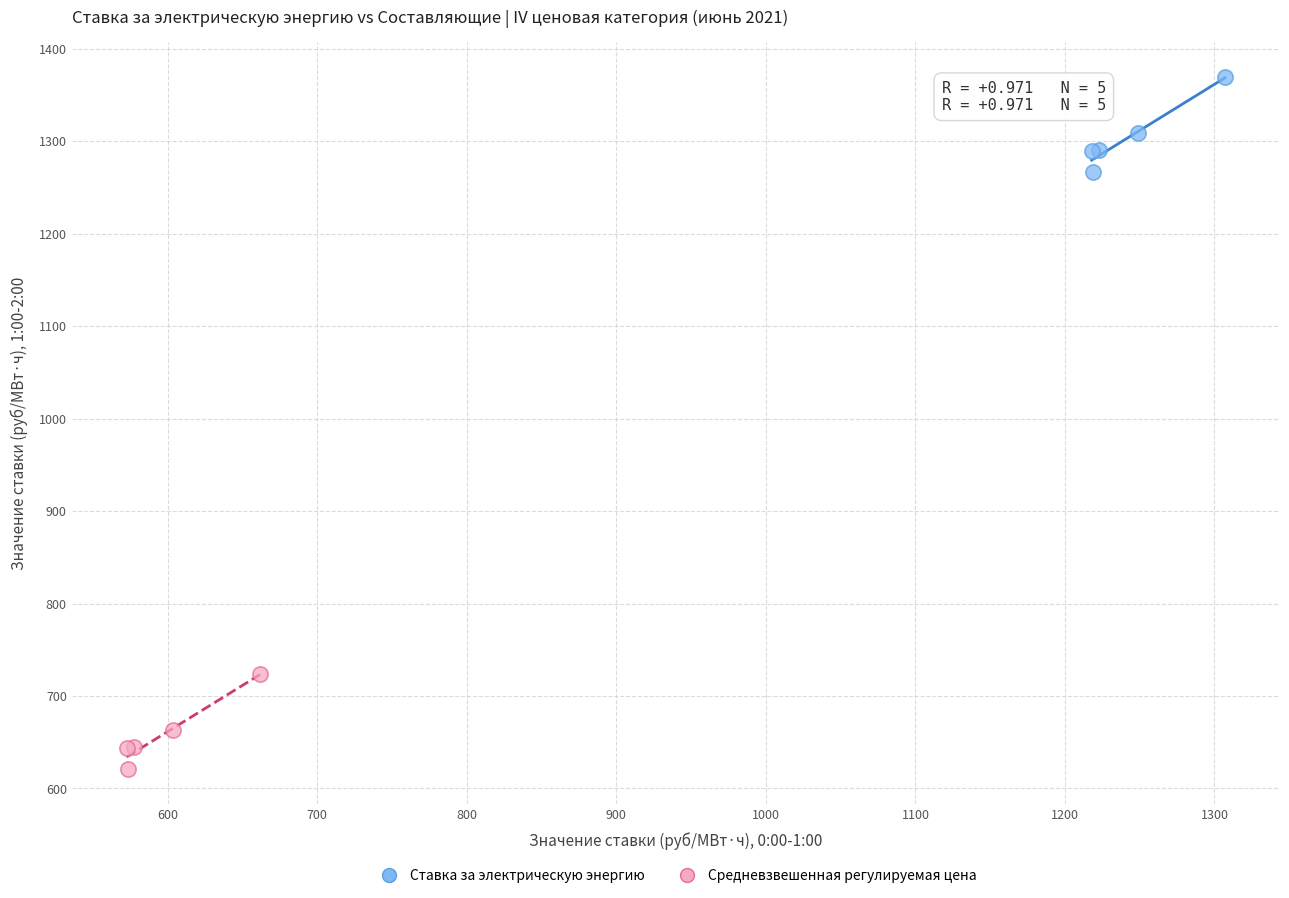

Which series has the largest Y range (max minus min)?

Ставка за электрическую энергию